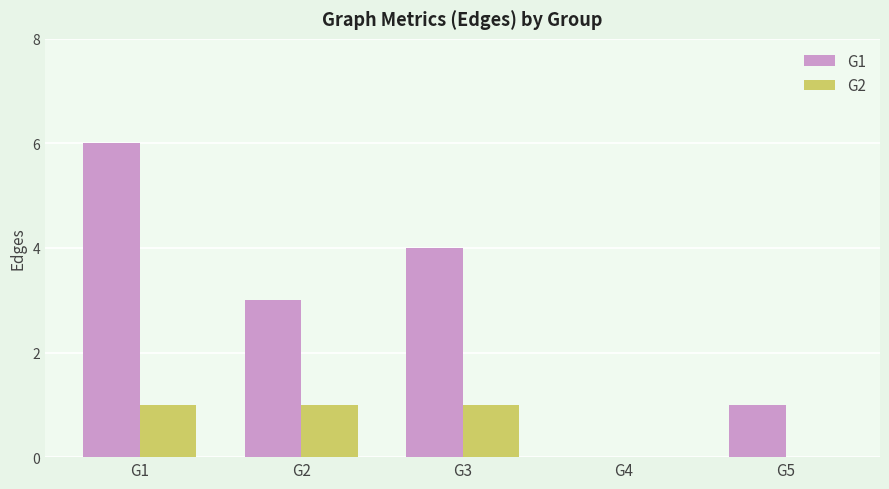

Is it true that G2 equals 0 at G4?

True